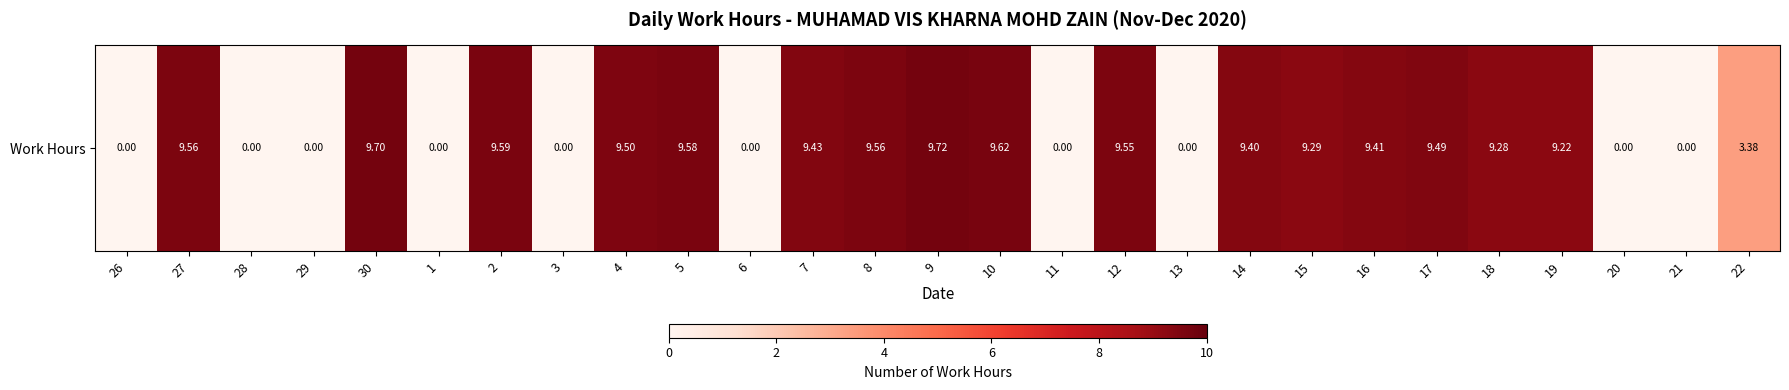

What is the sum of the values at 22 and 21?

3.4